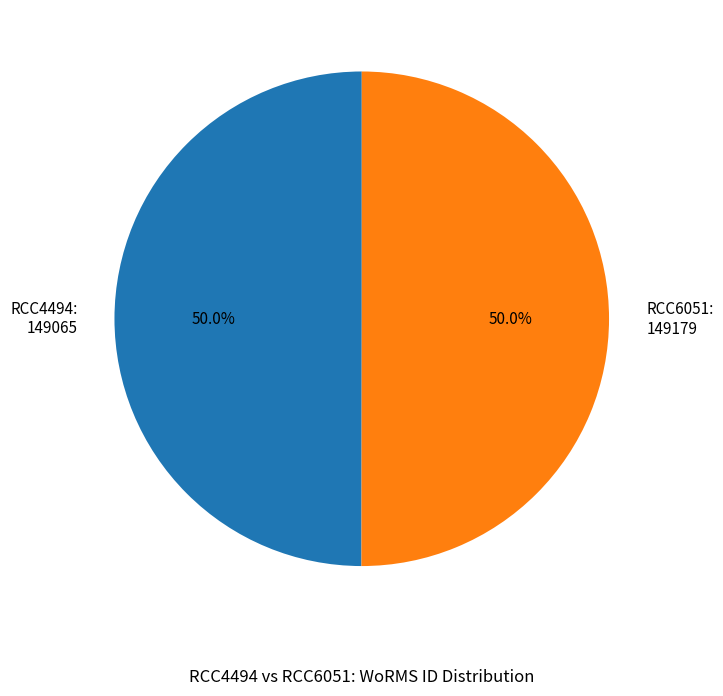

Do RCC6051 and RCC4494 together represent more than half of the pie?

Yes